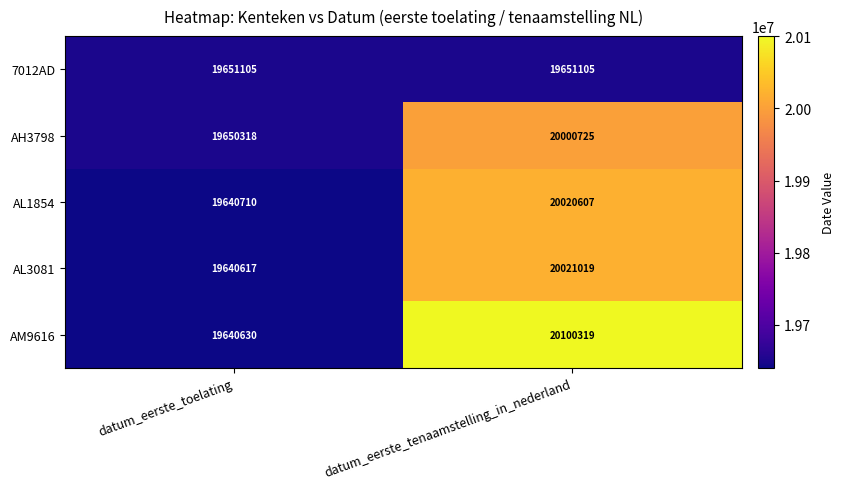

Rank the series by their maximum value, from lowest to highest.

7012AD, AH3798, AL1854, AL3081, AM9616